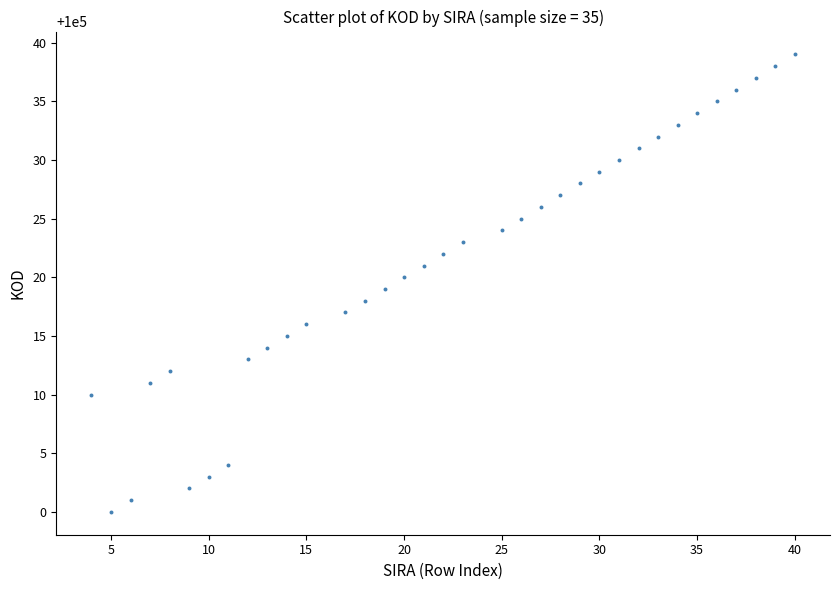

What is the range of Y values (max minus min)?

39